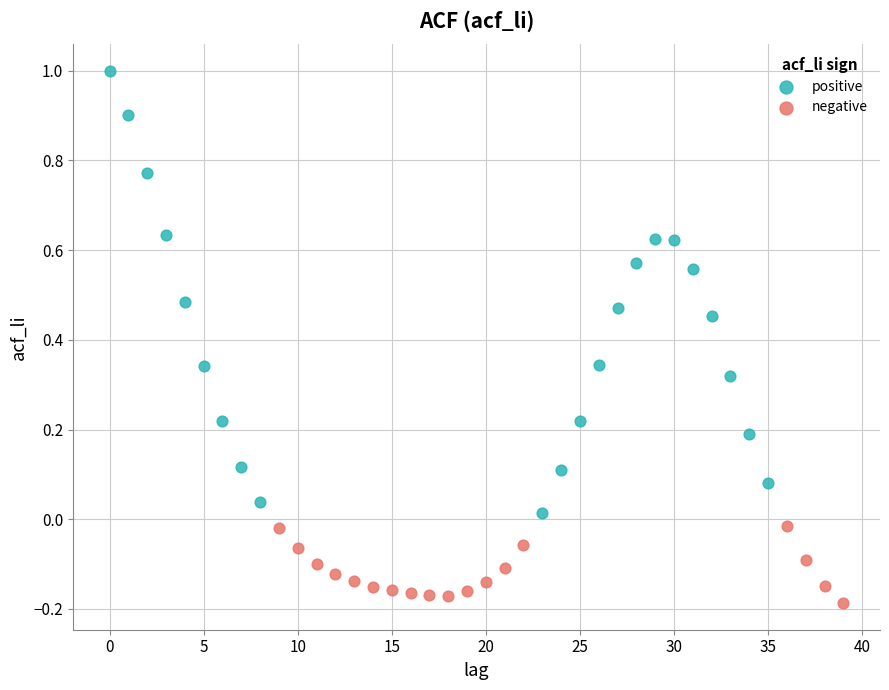

Which series reaches the minimum Y coordinate?

negative